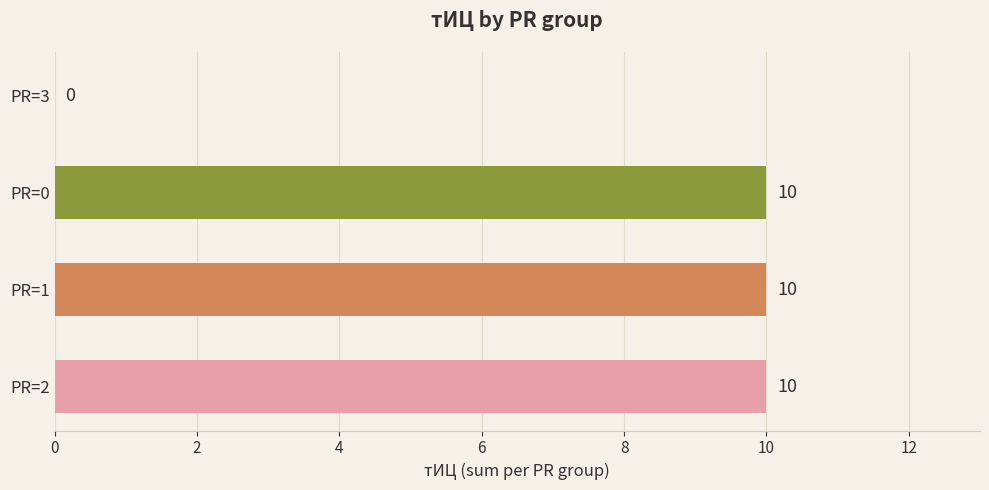

Is it true that the value at PR=0 is 4?

False